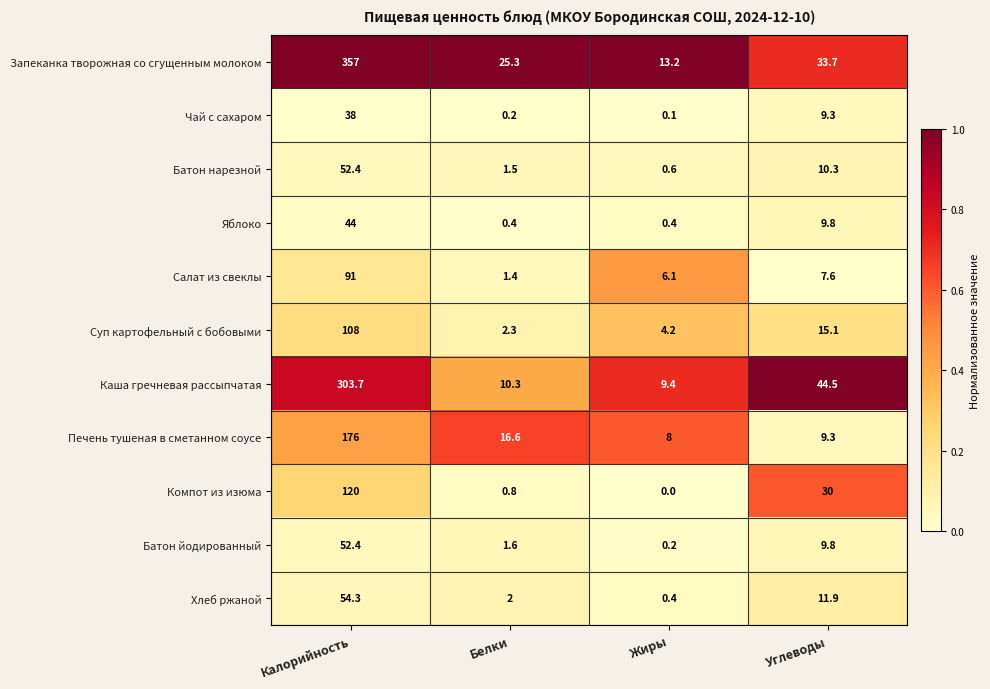

How many data points does each series have?

4